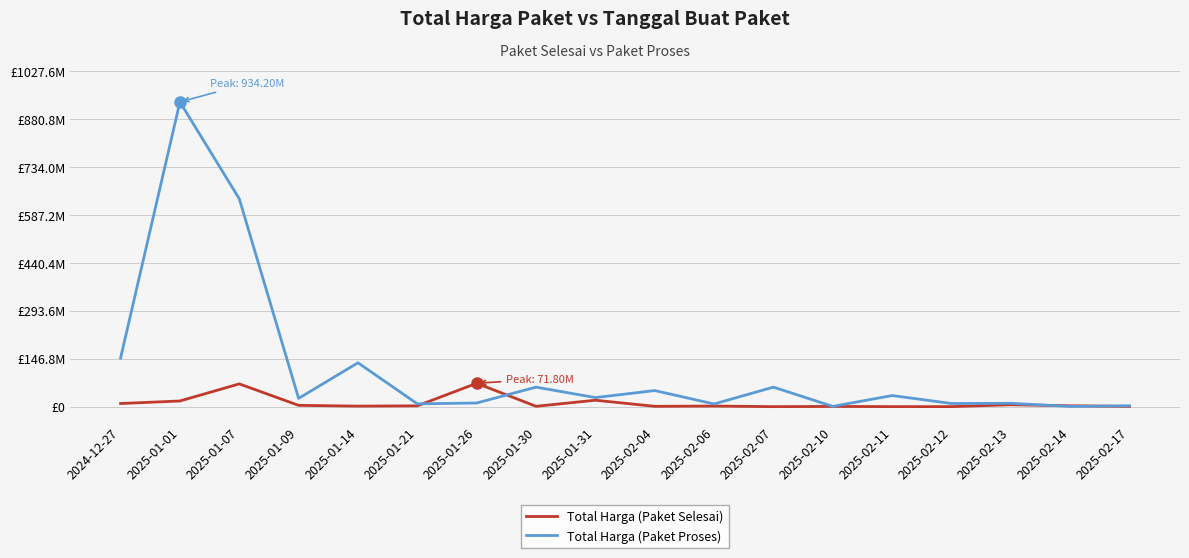

Does the chart display data point markers on the line(s)?

No